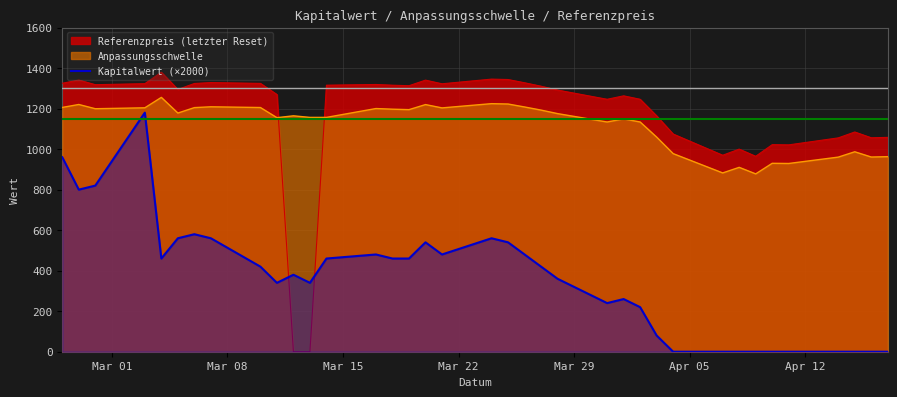

Which series has the widest spread of values?

Referenzpreis (letzter Reset)